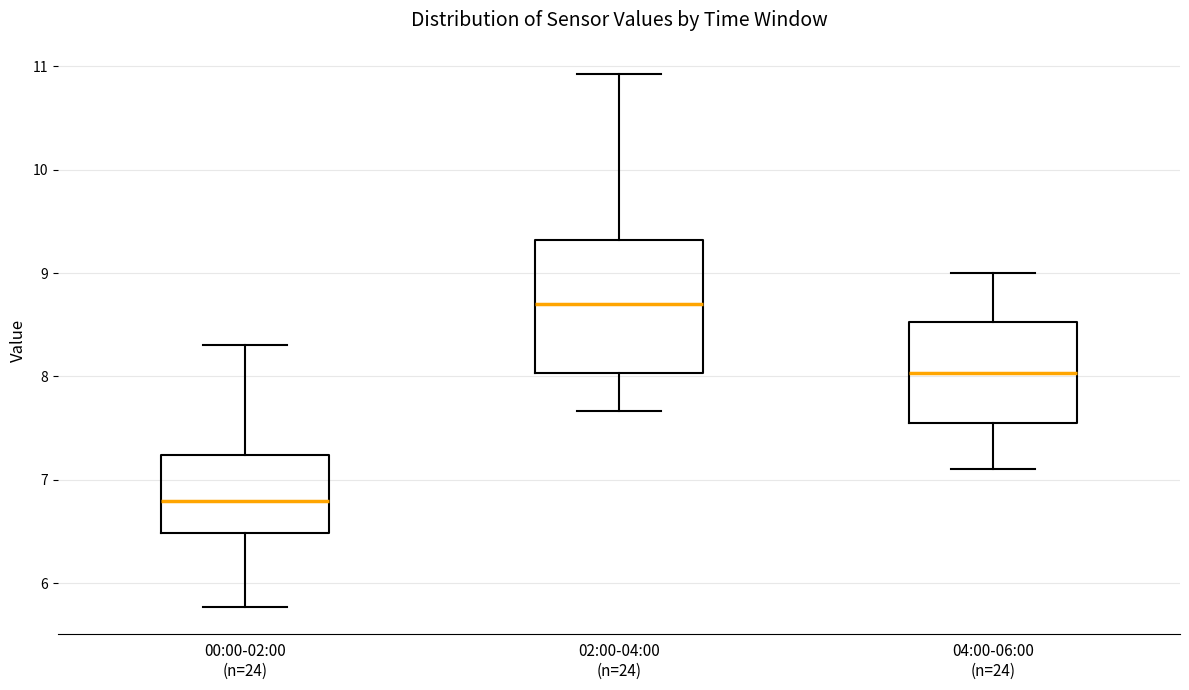

Reading left to right, read every box against the y-axis: the position of its median line, the range the box covers, and the ends of its whiskers. The values are not printed on the chart, so give them approximately, as read against the axis.

00:00-02:00 (n=24): median 6.8, box 6.5 to 7.2, whiskers 5.8 to 8.3
02:00-04:00 (n=24): median 8.7, box 8.0 to 9.3, whiskers 7.7 to 10.9
04:00-06:00 (n=24): median 8.0, box 7.6 to 8.5, whiskers 7.1 to 9.0